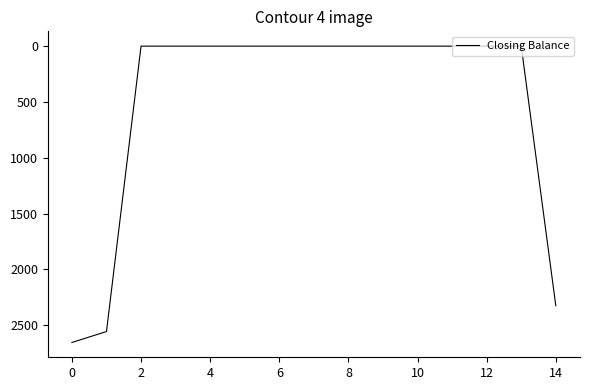

What is the greatest value displayed?

2655